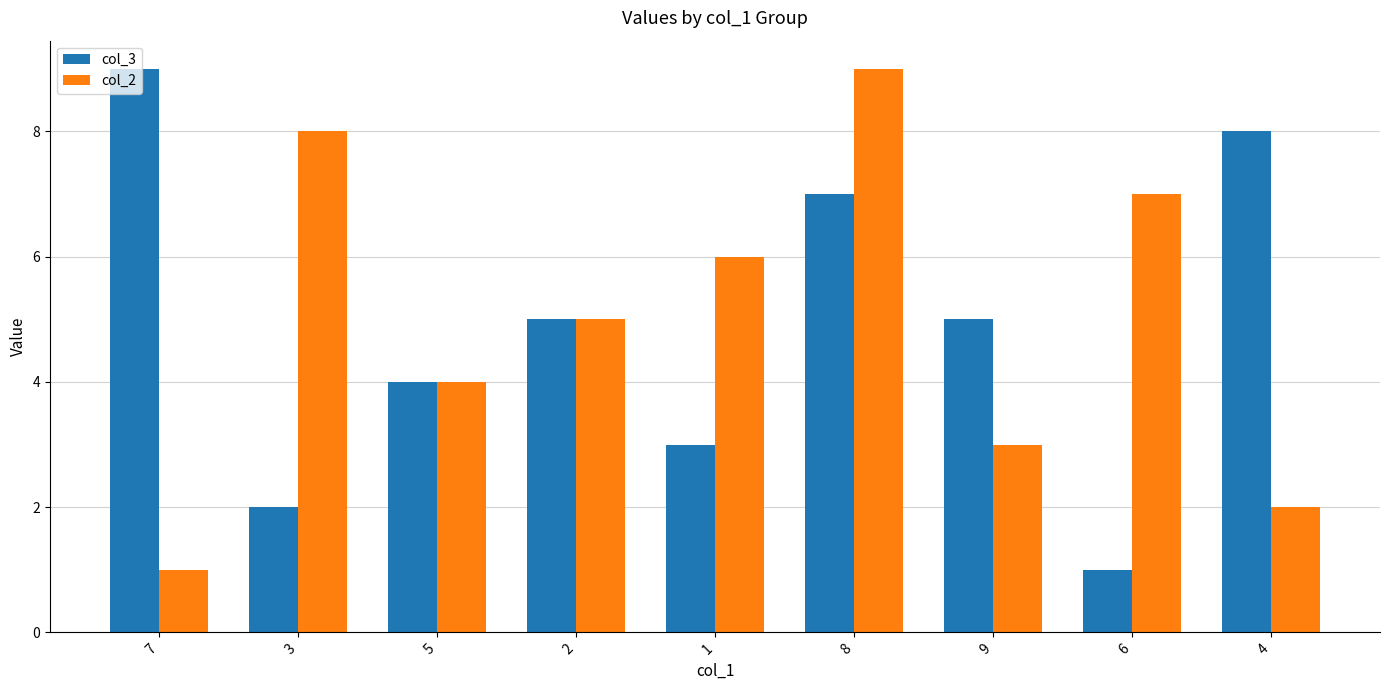

At which label does col_2 reach its minimum?

7